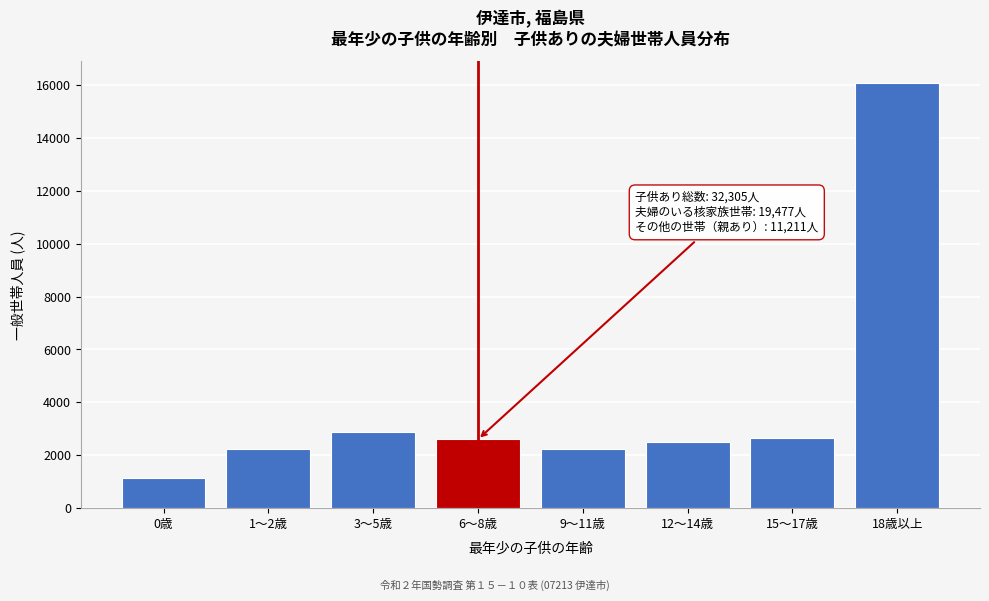

What is the approximate value at 1～2歳, to the nearest 50?

2200